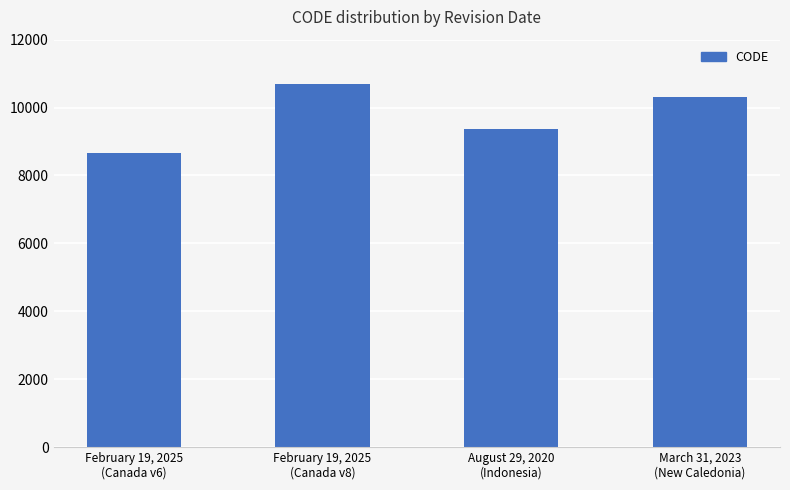

What is the greatest value displayed?

10707